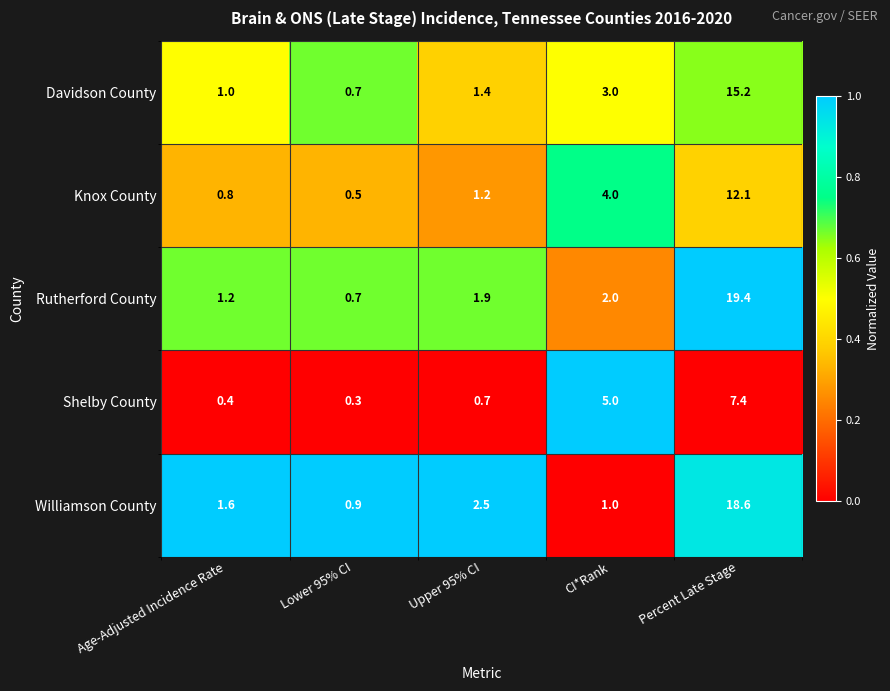

Which series has the largest range (max minus min)?

Rutherford County